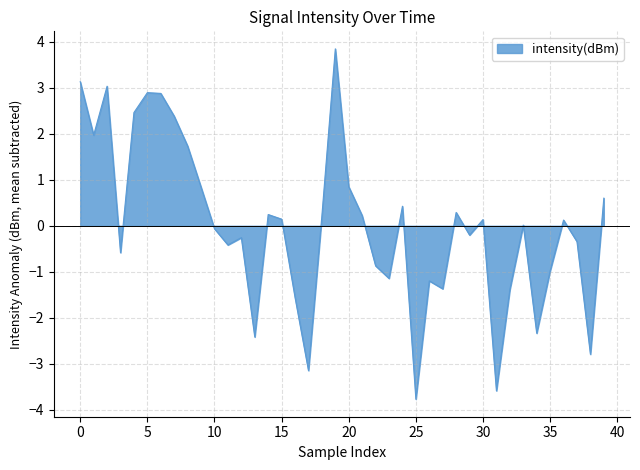

How many lines are shown in the chart?

1